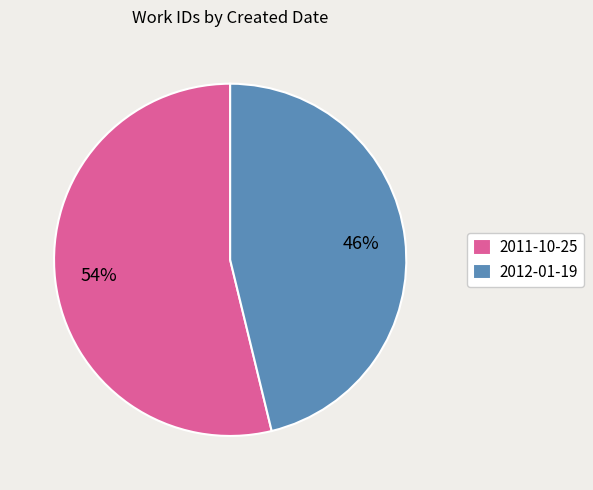

Between 2012-01-19 and 2011-10-25, which is larger?

2011-10-25